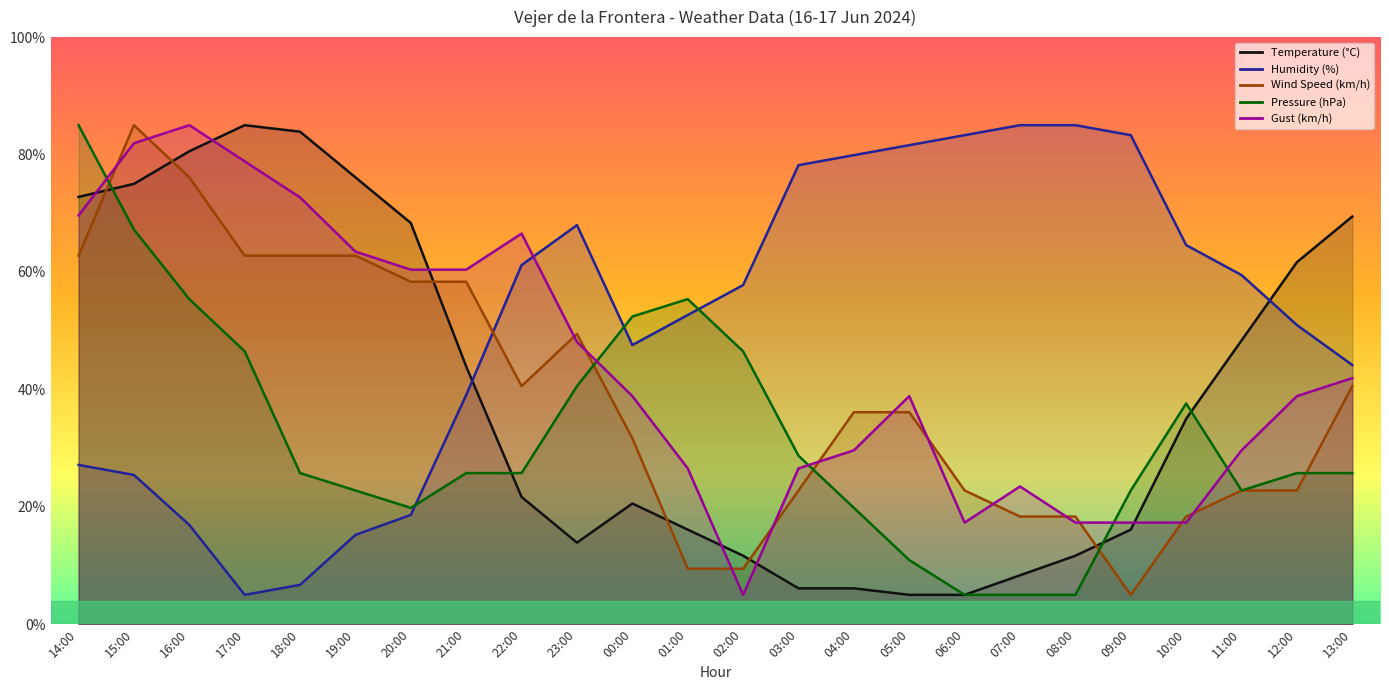

How many times do Pressure (hPa) and Humidity (%) cross each other?

3